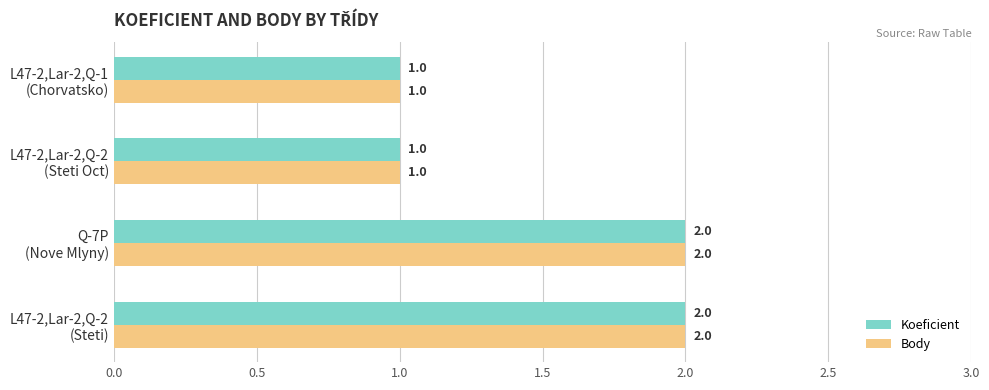

How many Koeficient values are between 1 and 2?

4